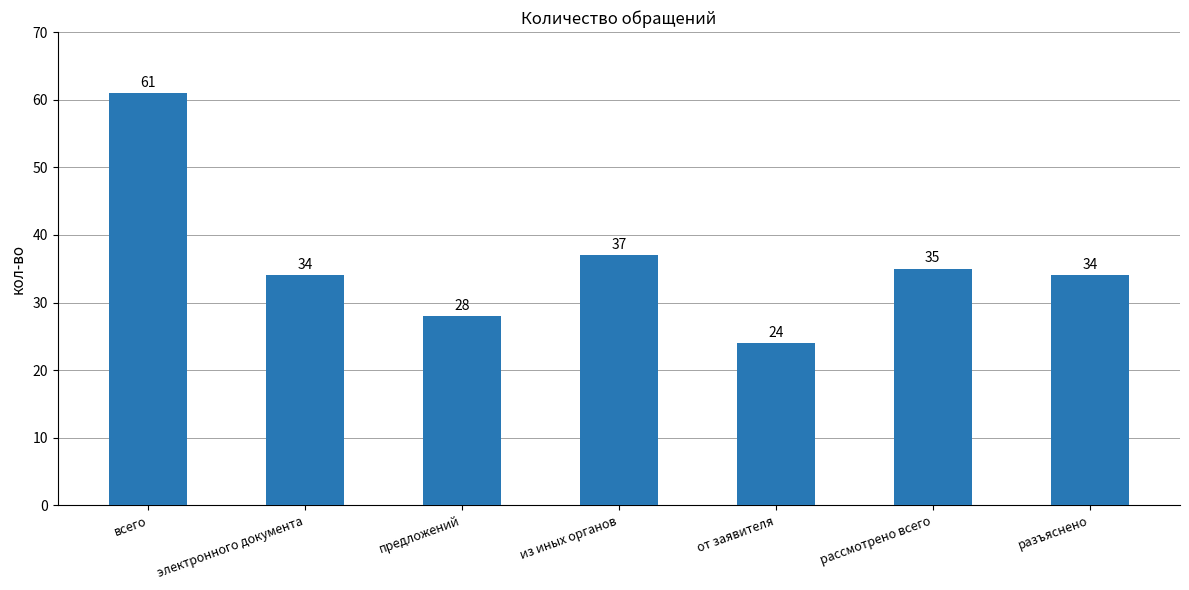

Which has a higher value, рассмотрено всего or предложений?

рассмотрено всего